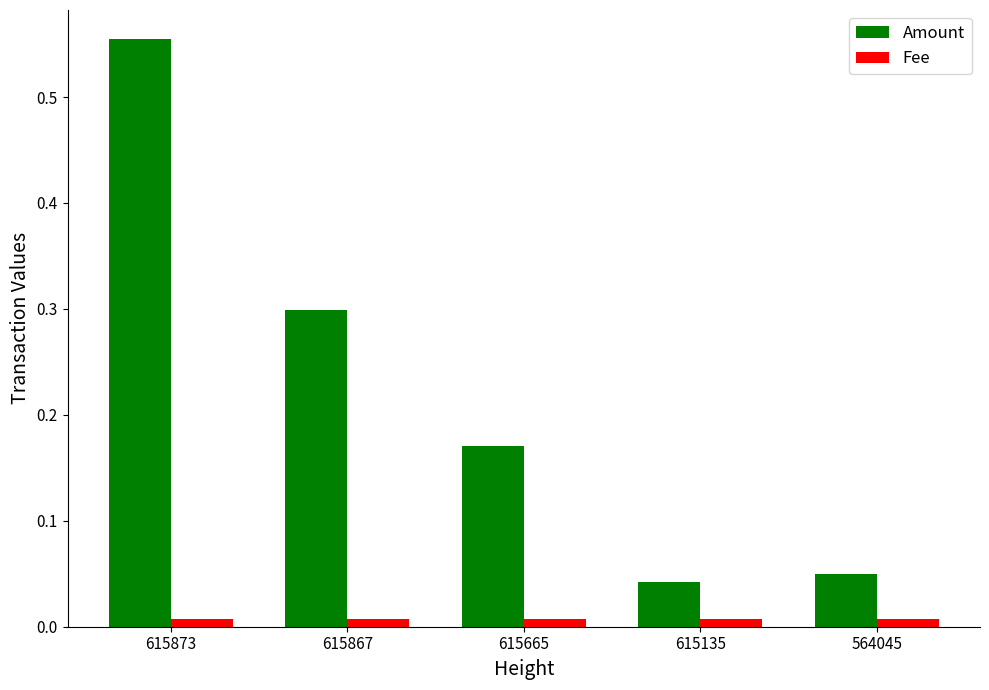

Where is Amount nearest to the value 0?

615135